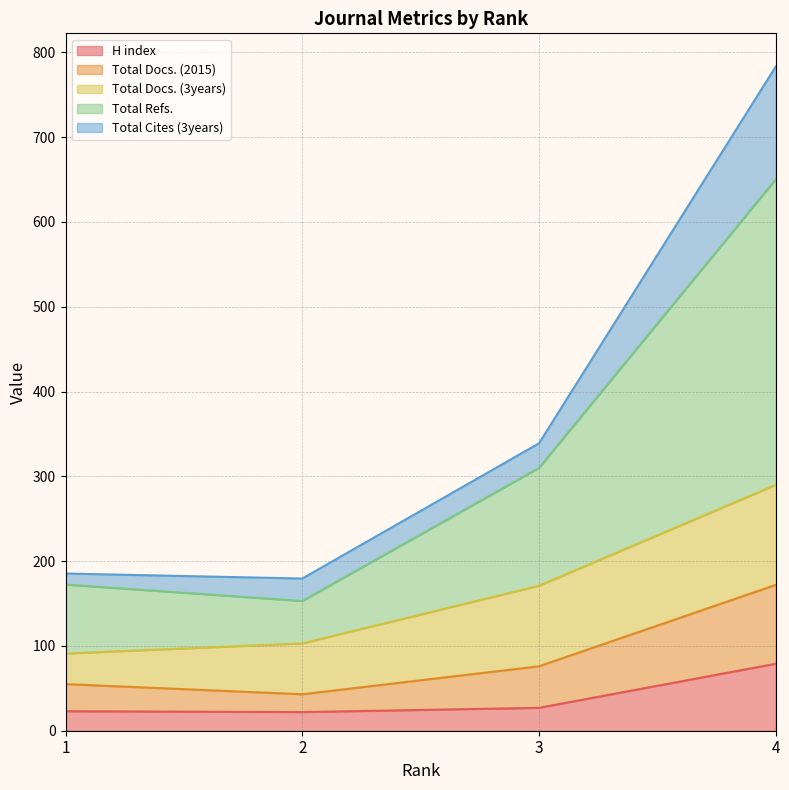

Count the number of categories in the chart.

4